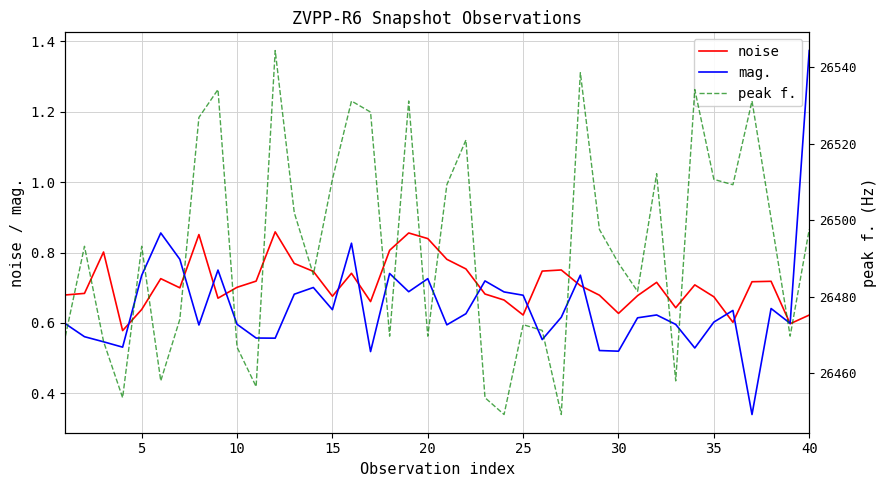

True or false: noise has more than 0 points higher than both neighbors.

True